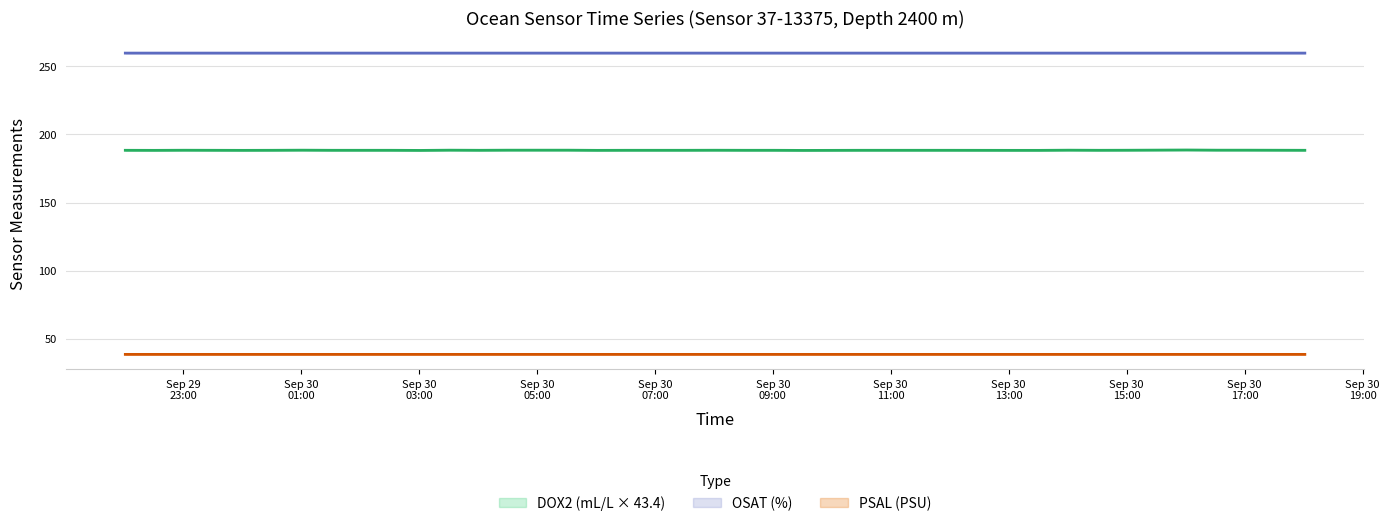

True or false: PSAL and DOX2 intersect in this chart.

False